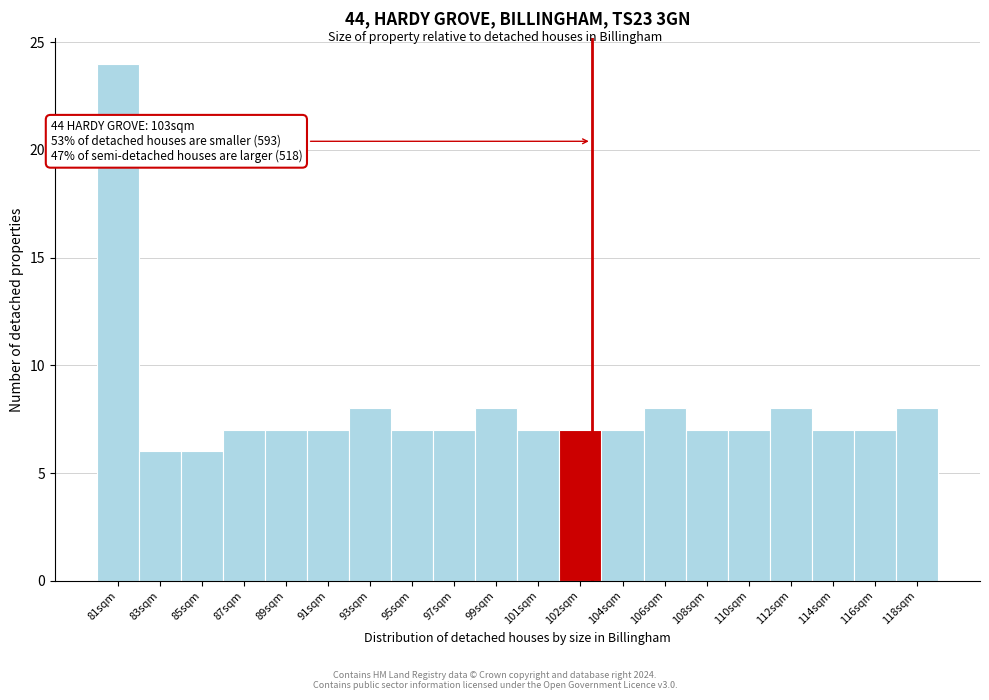

Reading left to right, transcribe all the data shown in this chart.

81sqm=24	83sqm=6	85sqm=6	87sqm=7	89sqm=7	91sqm=7	93sqm=8	95sqm=7	97sqm=7	99sqm=8	101sqm=7	102sqm=7	104sqm=7	106sqm=8	108sqm=7	110sqm=7	112sqm=8	114sqm=7	116sqm=7	118sqm=8